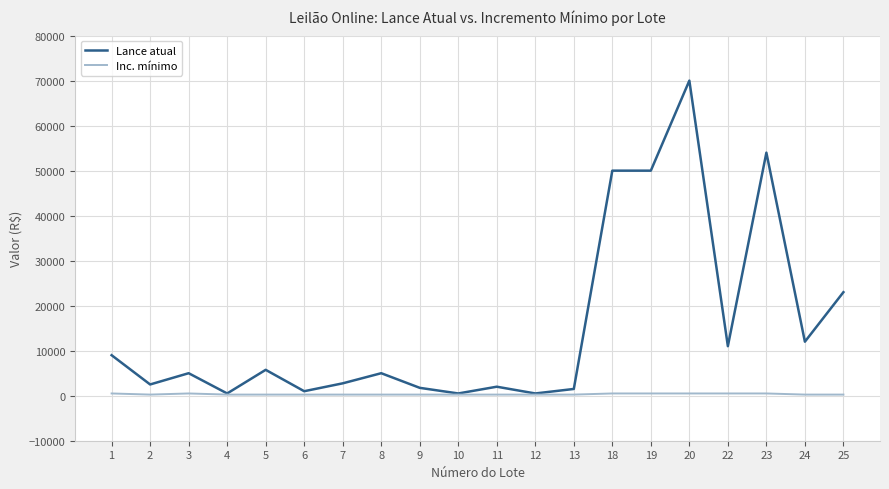

What is the greatest value displayed?

70000